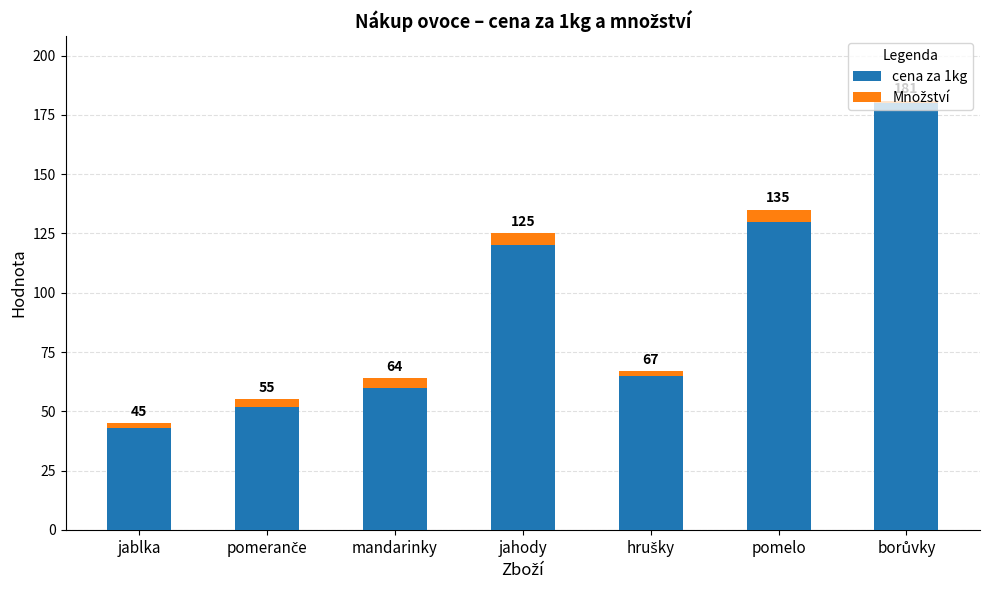

At how many categories does at least one series exceed 175?

1